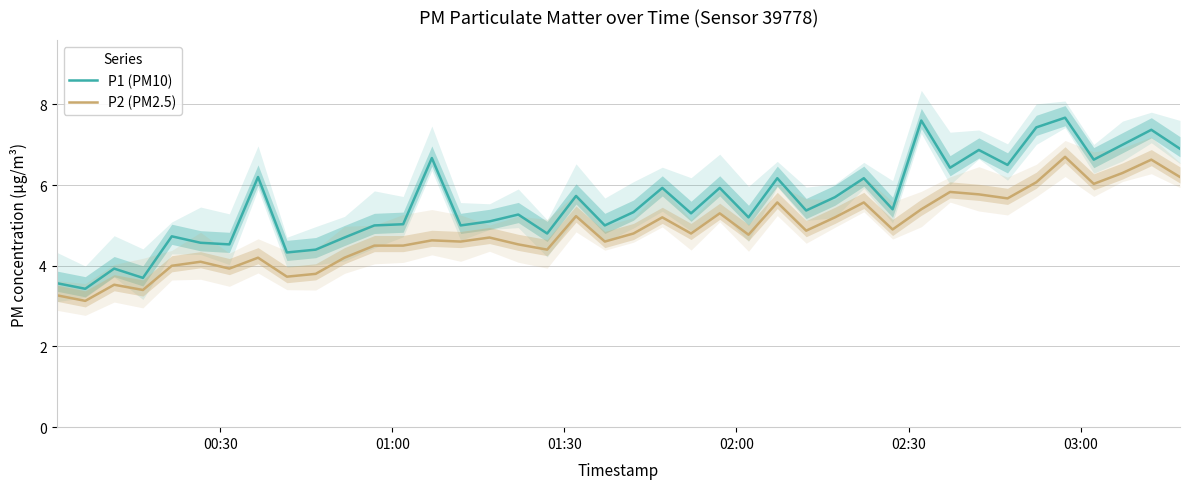

True or false: P1 (PM10) and P2 (PM2.5) intersect in this chart.

False